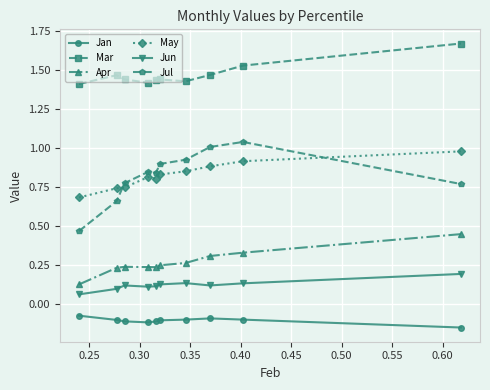

What is the difference between the maximum and minimum values in the Jul series?

0.6